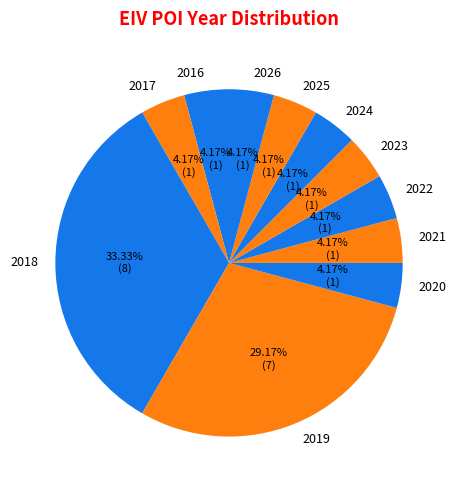

How many segments does this pie chart have?

11